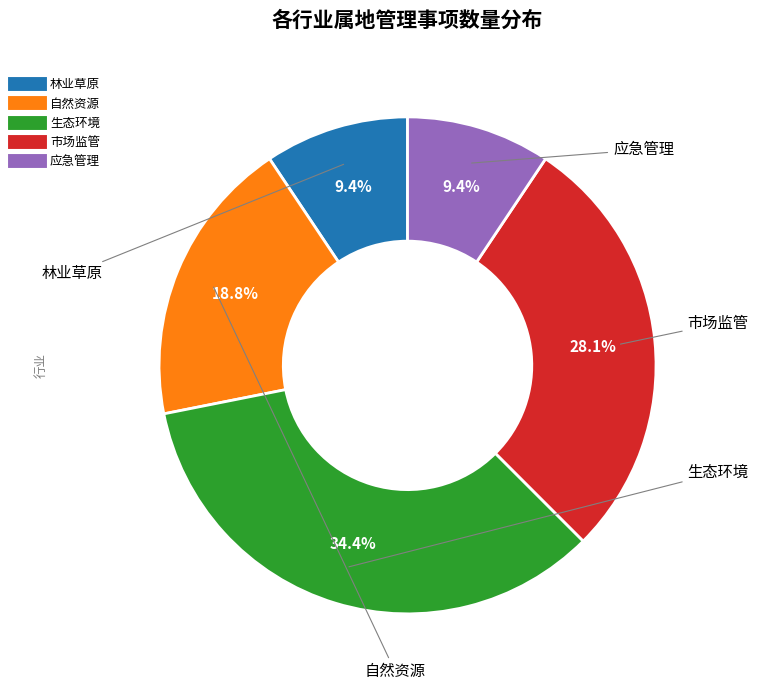

Between 市场监管 and 自然资源, which is larger?

市场监管